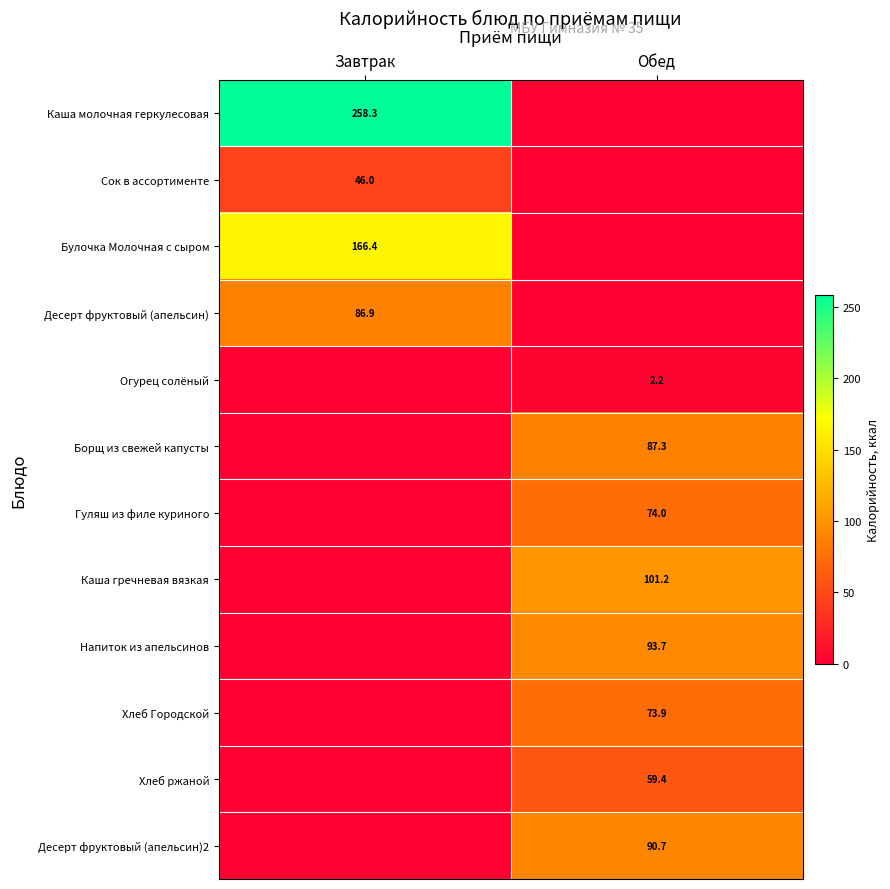

At which category is the sum across all series the highest?

Обед